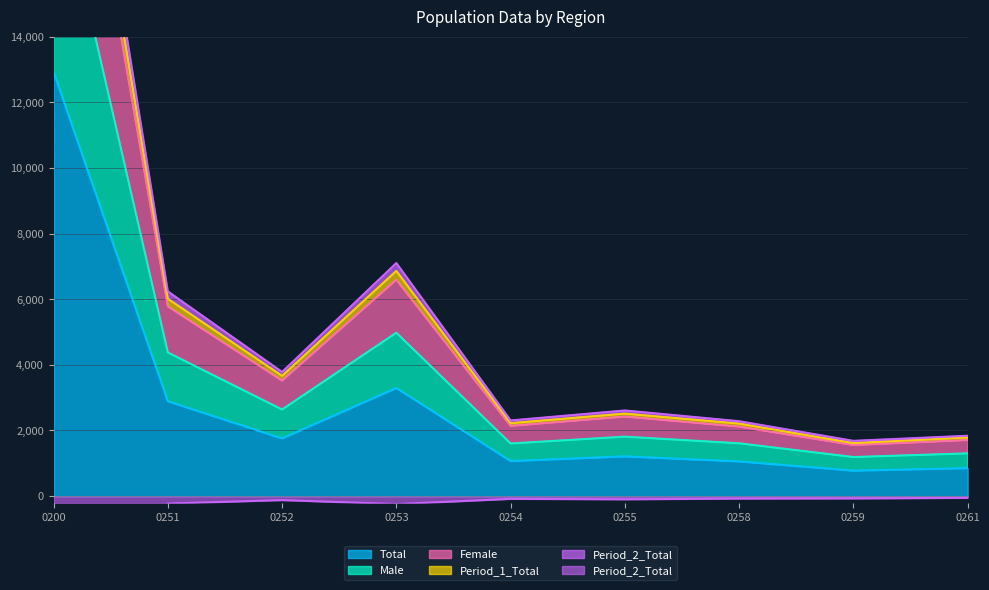

What is the minimum value for Total?

778